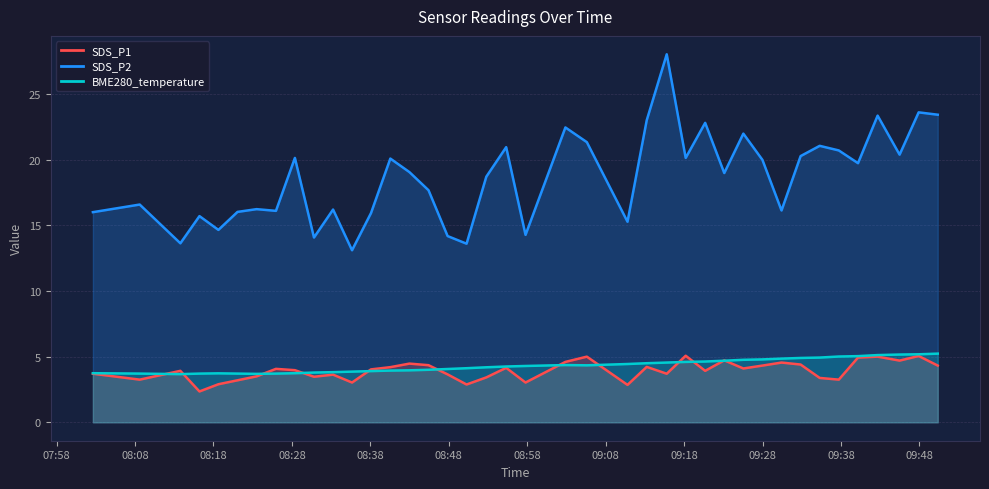

Read the SDS_P1 value at 2022/02/07 08:25:58.

16.1